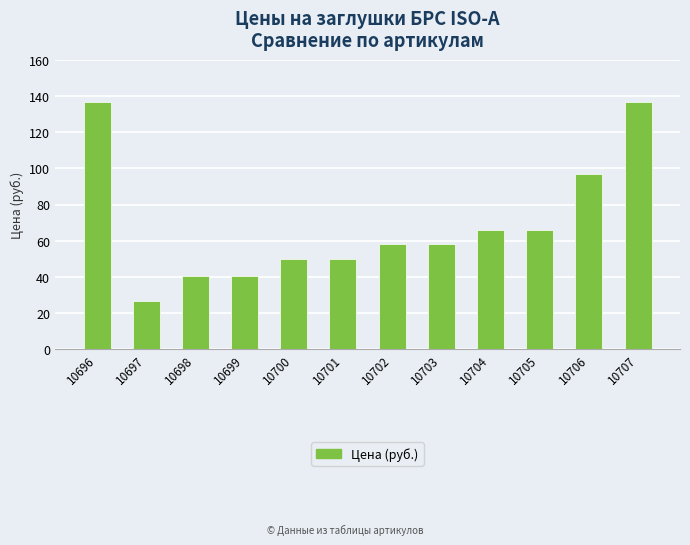

Reading left to right, extract all data points from this chart.

10696=137.1	10697=26.6	10698=40.4	10699=40.4	10700=49.9	10701=49.9	10702=58.4	10703=58.4	10704=65.9	10705=65.9	10706=97.0	10707=137.1